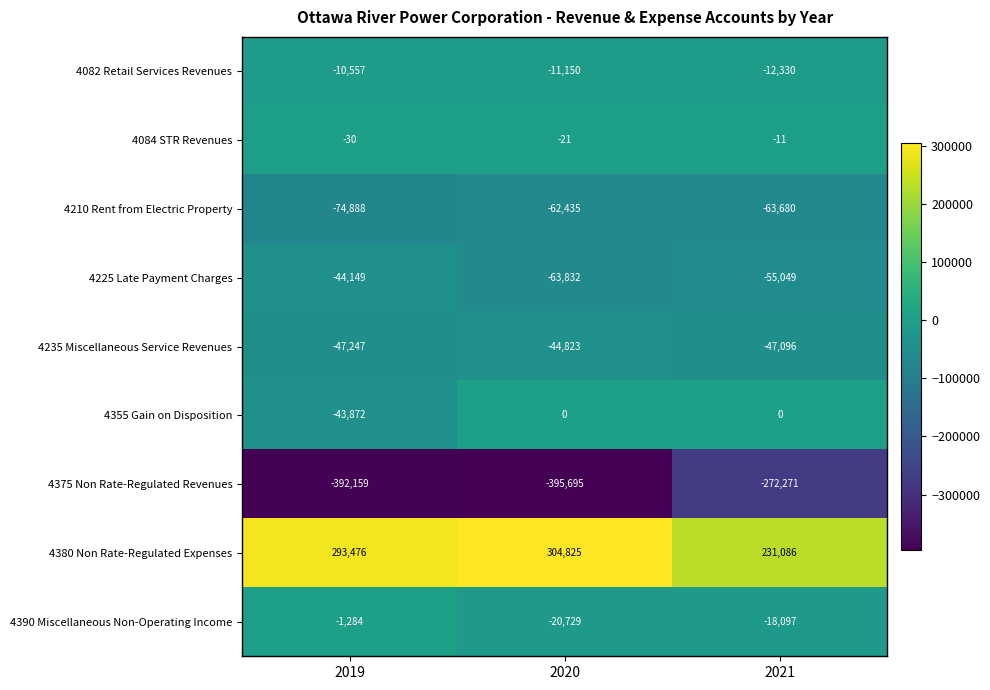

Which series has the largest total across all categories?

4380 Non Rate-Regulated Expenses